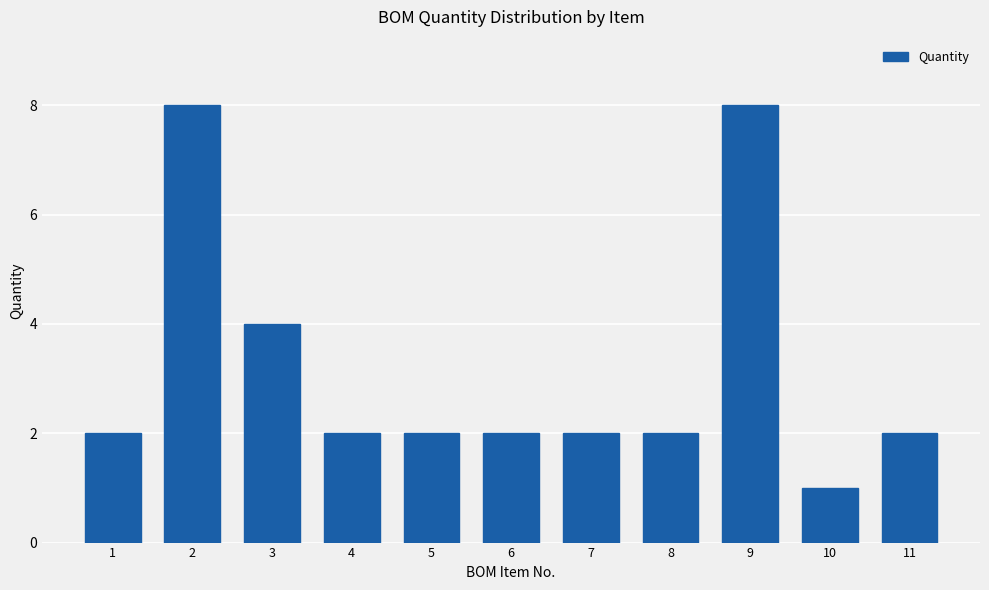

The value at 4 is 2. True or false?

True